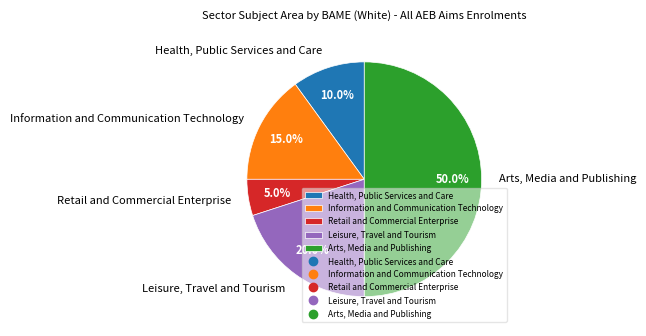

Rank the categories by value from lowest to highest.

Retail and Commercial Enterprise, Health, Public Services and Care, Information and Communication Technology, Leisure, Travel and Tourism, Arts, Media and Publishing